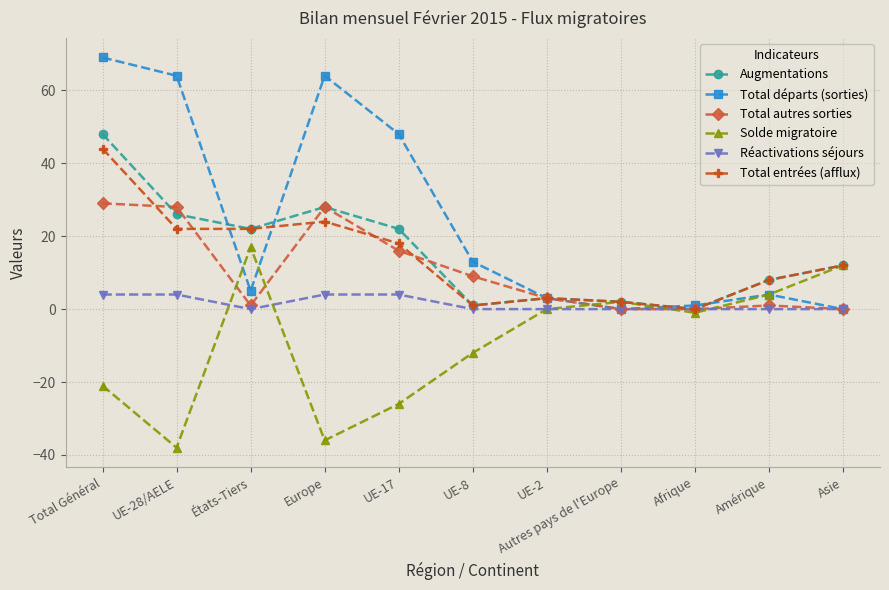

How many lines are shown in the chart?

6